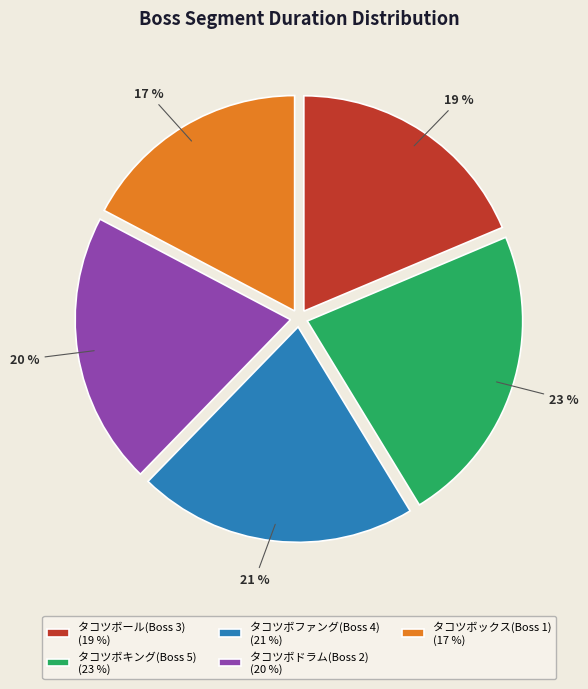

How many segments does this pie chart have?

5